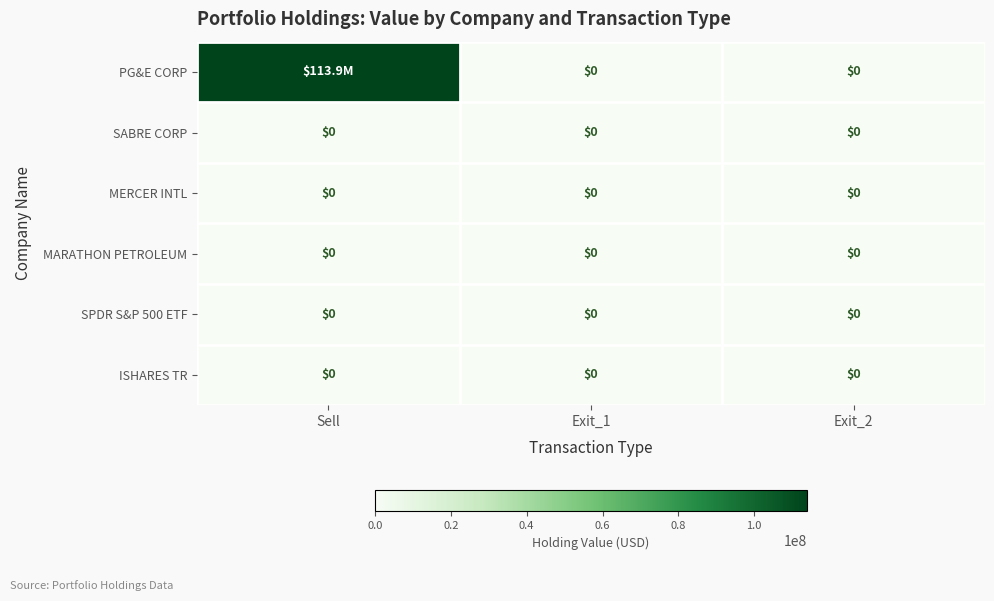

The value of SPDR S&P 500 ETF at Sell is 0. True or false?

True